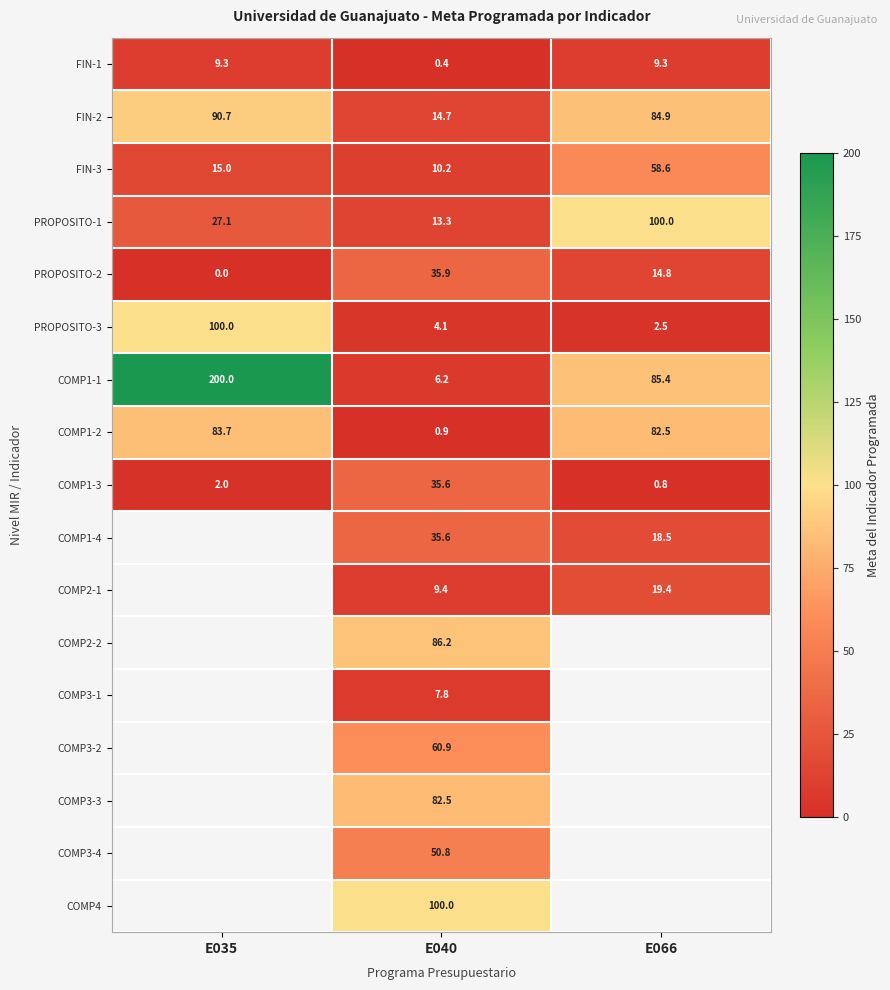

Is it true that PROPOSITO-1 equals 100.0 at E066?

True